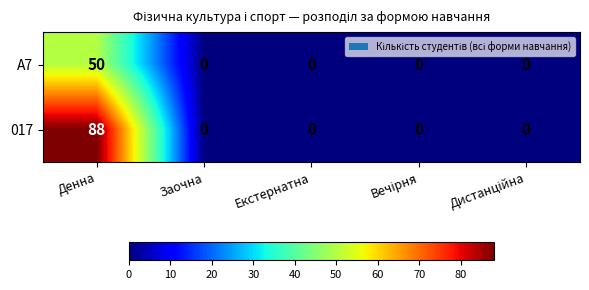

The A7 series shows 50 at Денна. True or false?

True